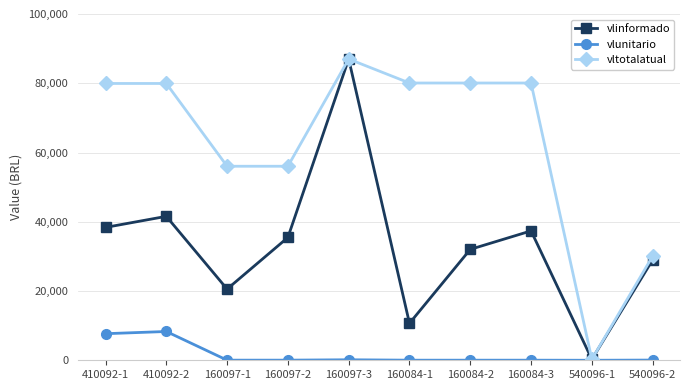

What is the difference between the second highest and second lowest values in the vlunitario series?

7647.5